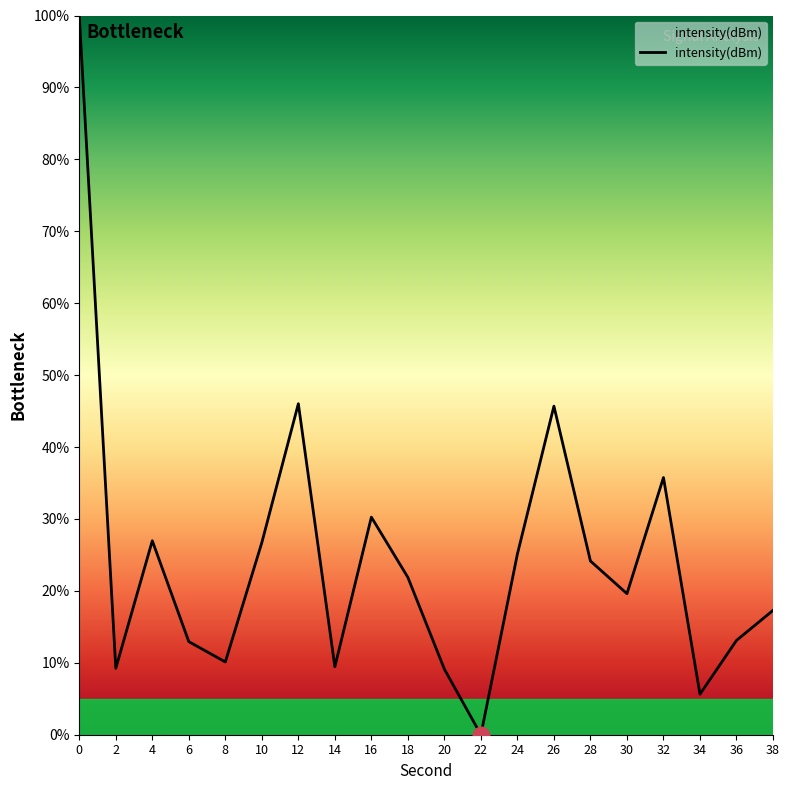

What is the approximate value at 24?

25.1